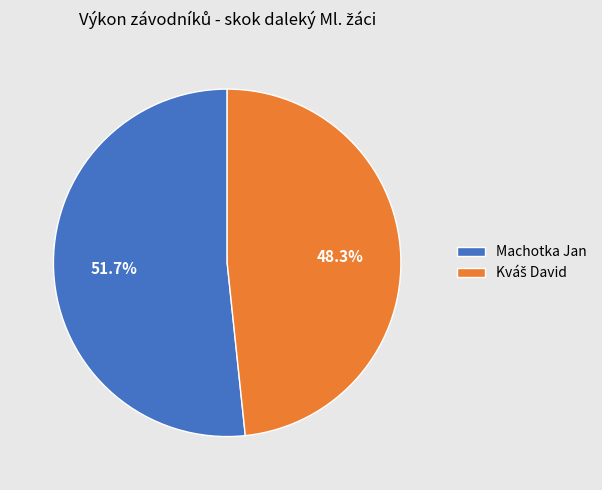

What portion of the pie excludes Machotka Jan?

48.3%